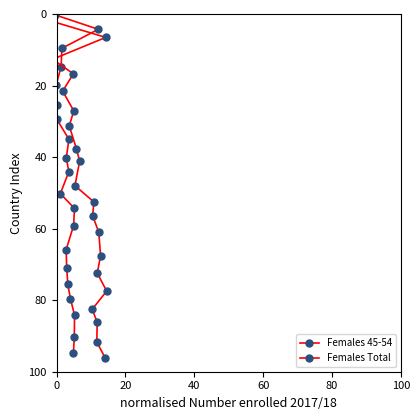

True or false: Females Total and Females 45-54 cross at least once.

False